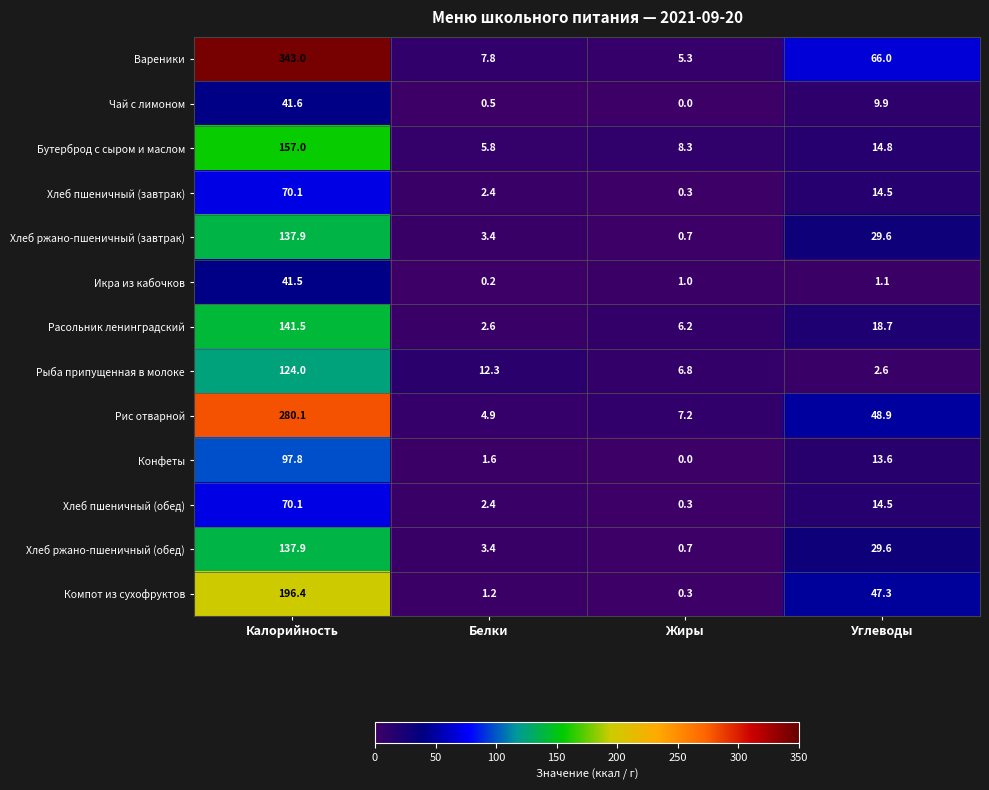

Which series has the largest range (max minus min)?

Вареники